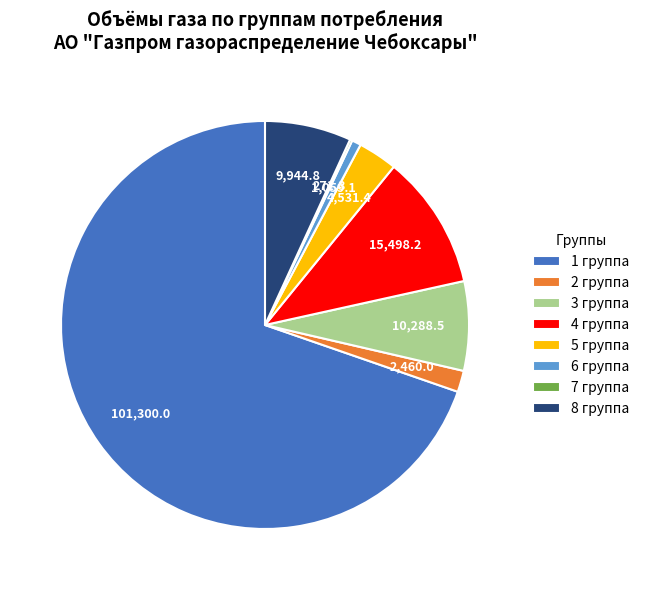

Is it true that 3 группа is 1% of the pie?

False